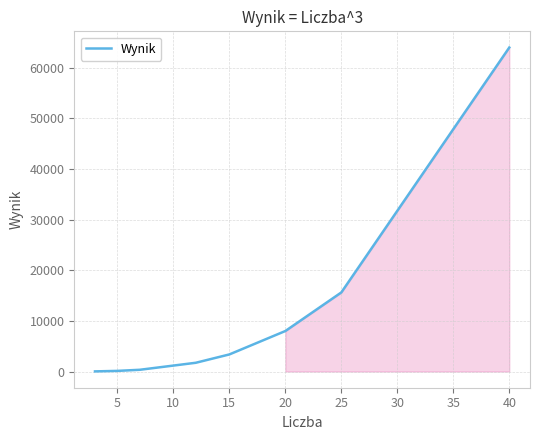

How many series are shown in this chart?

1